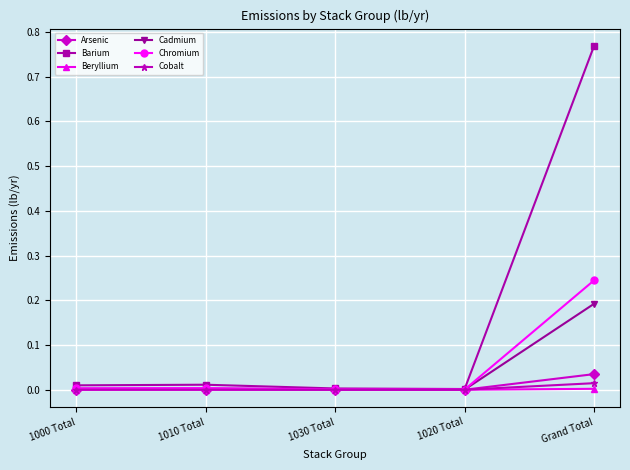

What are all the series names shown in the legend?

Arsenic, Barium, Beryllium, Cadmium, Chromium, Cobalt